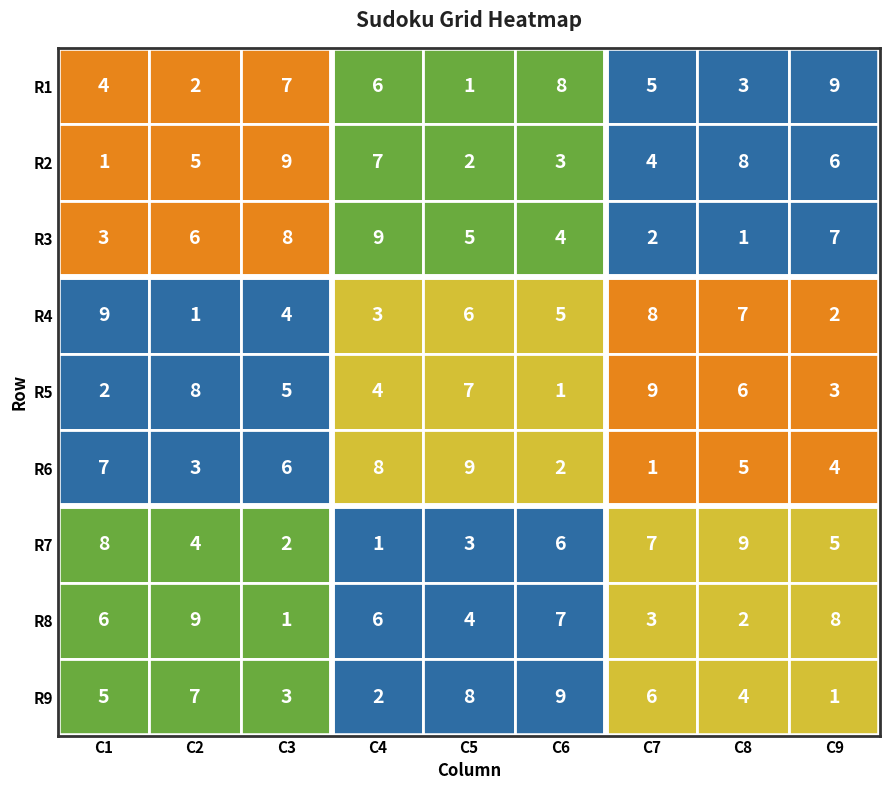

Reading right to left, what are all the values shown in this chart?

Row1: 8=9	7=3	6=5	5=8	4=1	3=6	2=7	1=2	0=4
Row2: 8=6	7=8	6=4	5=3	4=2	3=7	2=9	1=5	0=1
Row3: 8=7	7=1	6=2	5=4	4=5	3=9	2=8	1=6	0=3
Row4: 8=2	7=7	6=8	5=5	4=6	3=3	2=4	1=1	0=9
Row5: 8=3	7=6	6=9	5=1	4=7	3=4	2=5	1=8	0=2
Row6: 8=4	7=5	6=1	5=2	4=9	3=8	2=6	1=3	0=7
Row7: 8=5	7=9	6=7	5=6	4=3	3=1	2=2	1=4	0=8
Row8: 8=8	7=2	6=3	5=7	4=4	3=6	2=1	1=9	0=6
Row9: 8=1	7=4	6=6	5=9	4=8	3=2	2=3	1=7	0=5